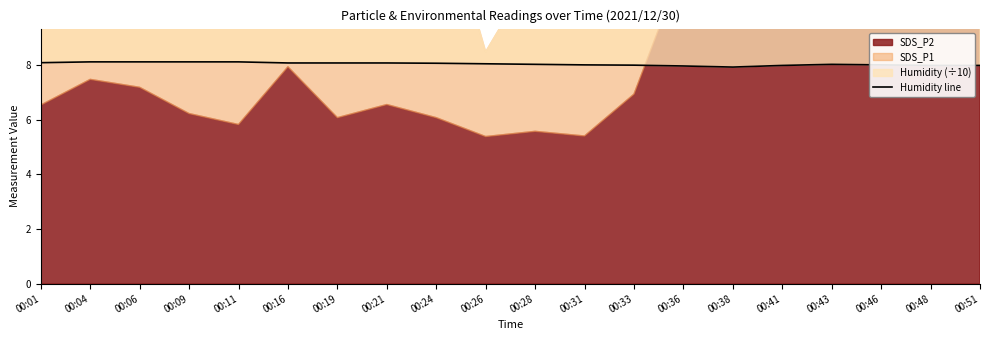

Reading left to right, extract all data points from this chart.

00:01=8.1	00:04=8.1	00:06=8.1	00:09=8.1	00:11=8.1	00:16=8.1	00:19=8.1	00:21=8.1	00:24=8.1	00:26=8.0	00:28=8.0	00:31=8.0	00:33=8.0	00:36=8.0	00:38=7.9	00:41=8.0	00:43=8.0	00:46=8.0	00:48=8.0	00:51=8.0